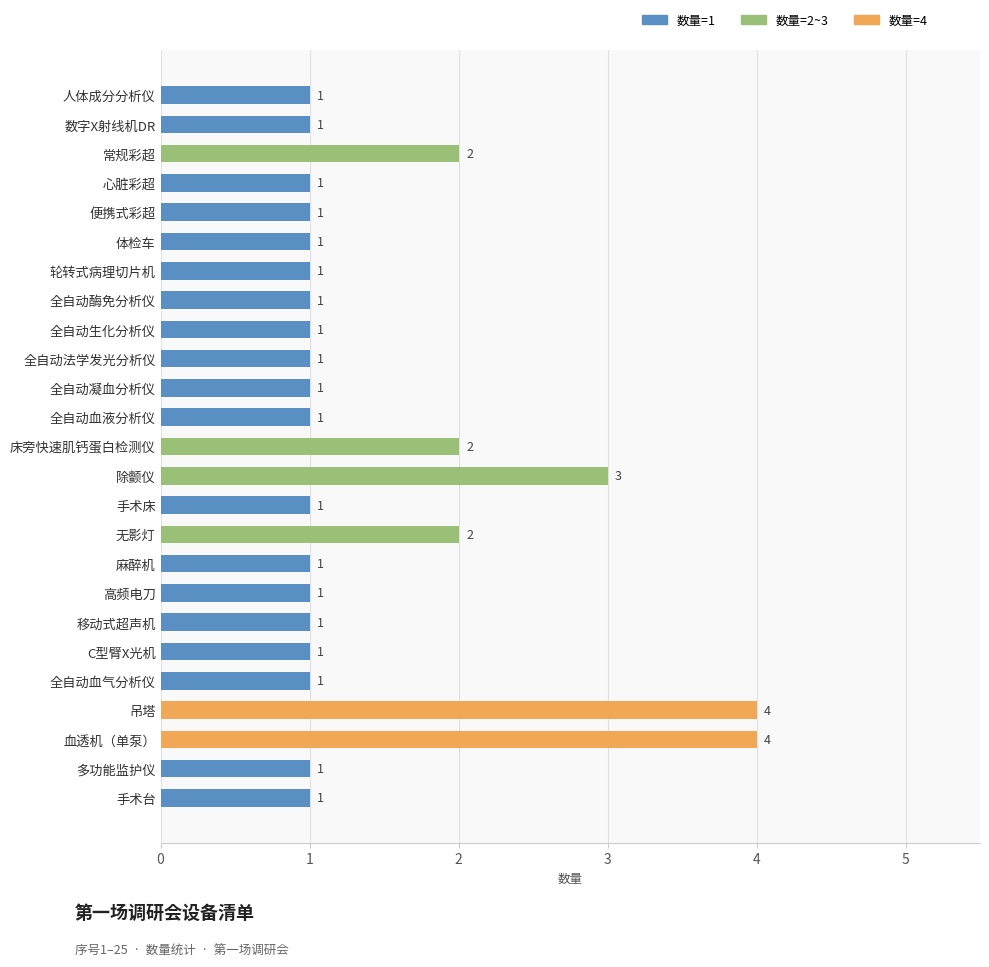

How many data points does each series have?

25